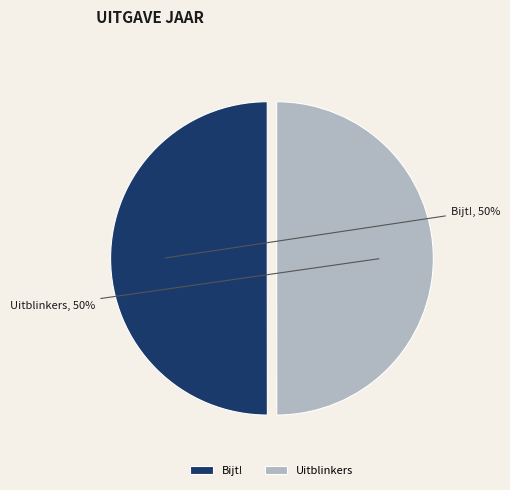

To the nearest percent, what percentage of the pie is Bijt!?

50%